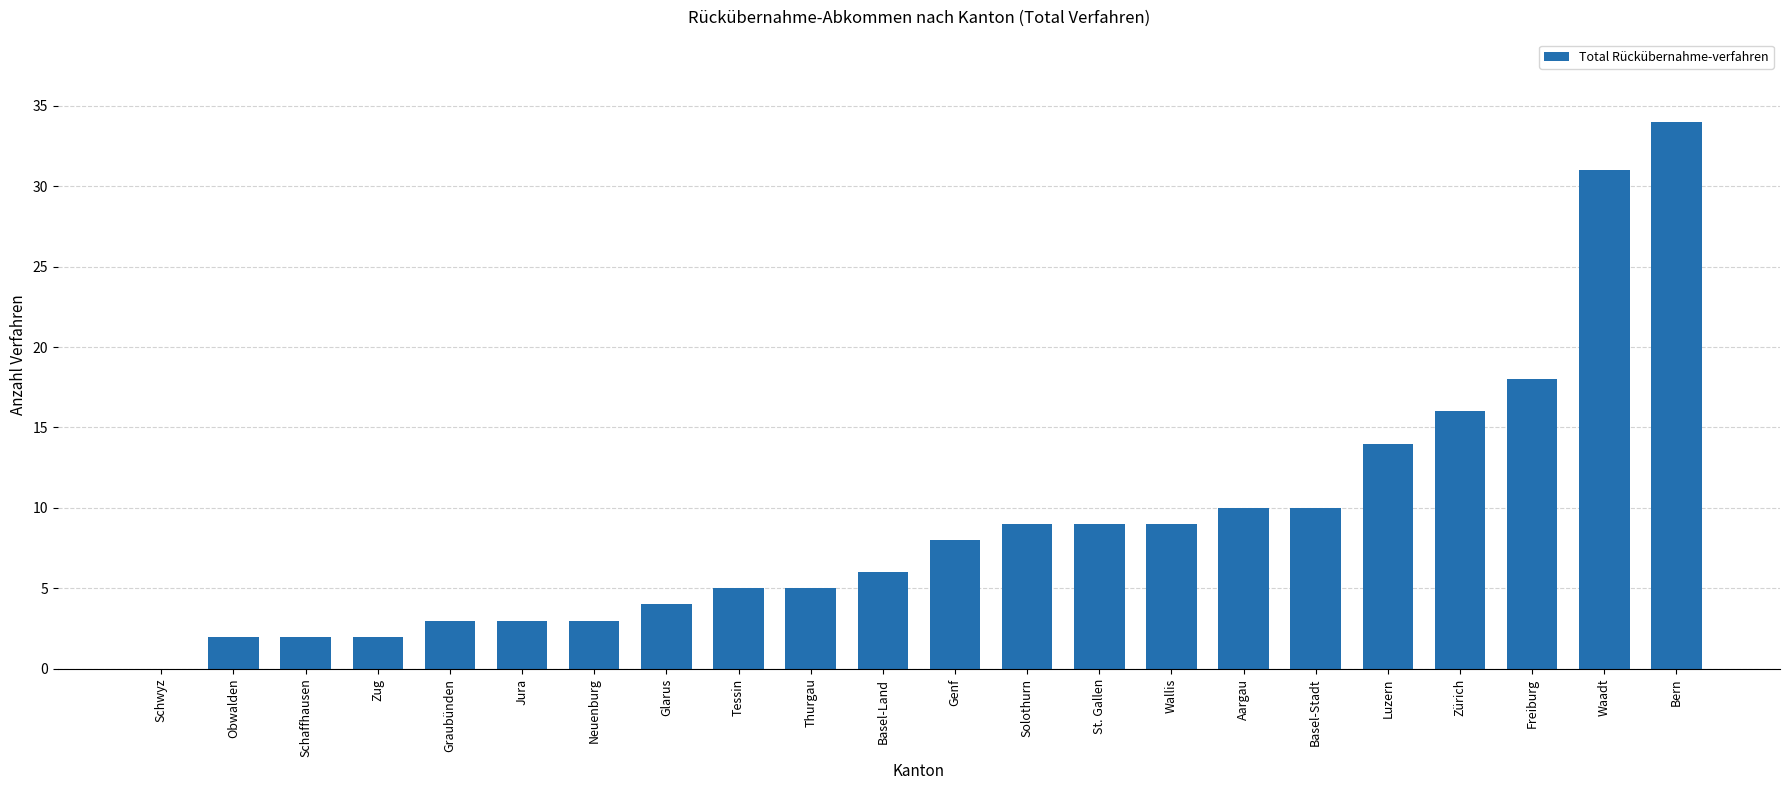

Count the number of categories in the chart.

22